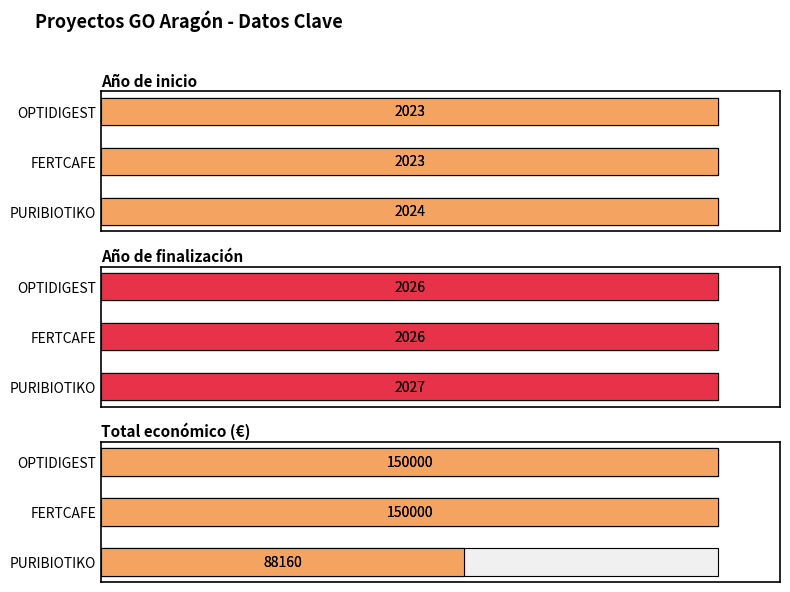

Is the value of Año de inicio at OPTIDIGEST greater than the value of Año de finalización at PURIBIOTIKO?

No